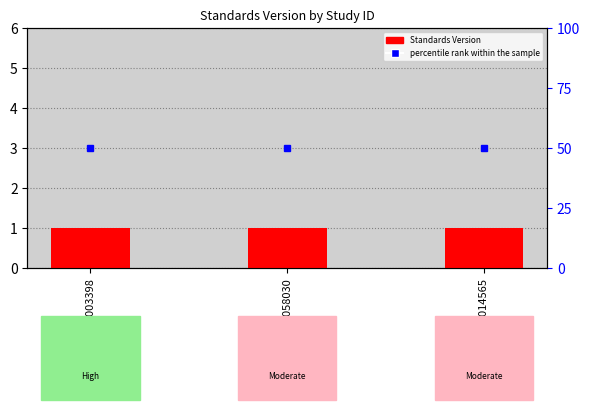

What is the approximate value of Standards Version at WWHV003398?

1